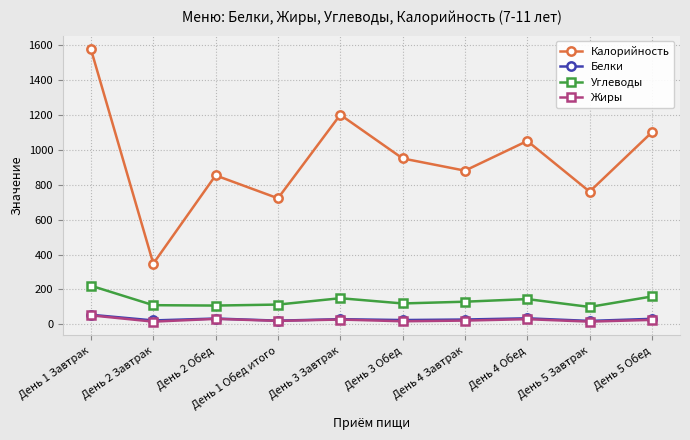

Does the chart have visible grid lines?

Yes